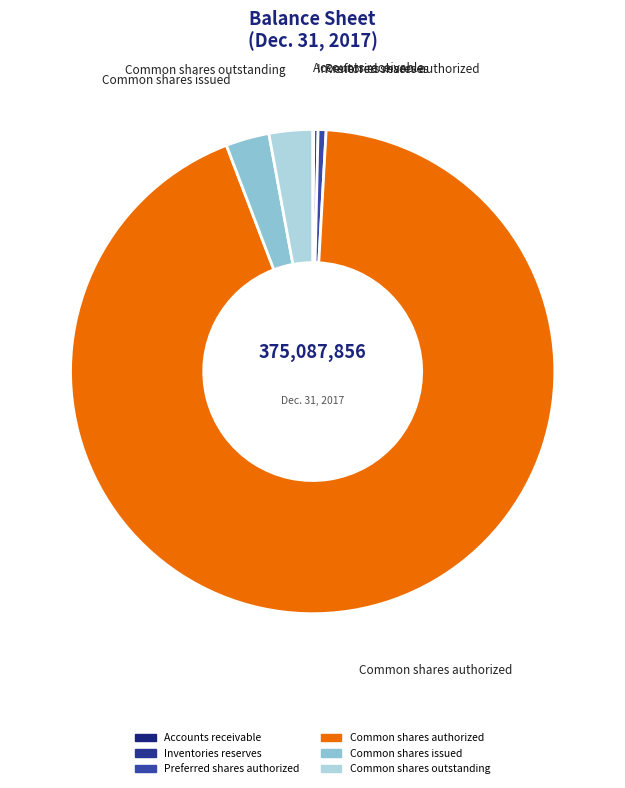

Is there any slice that represents more than half of the pie?

Yes